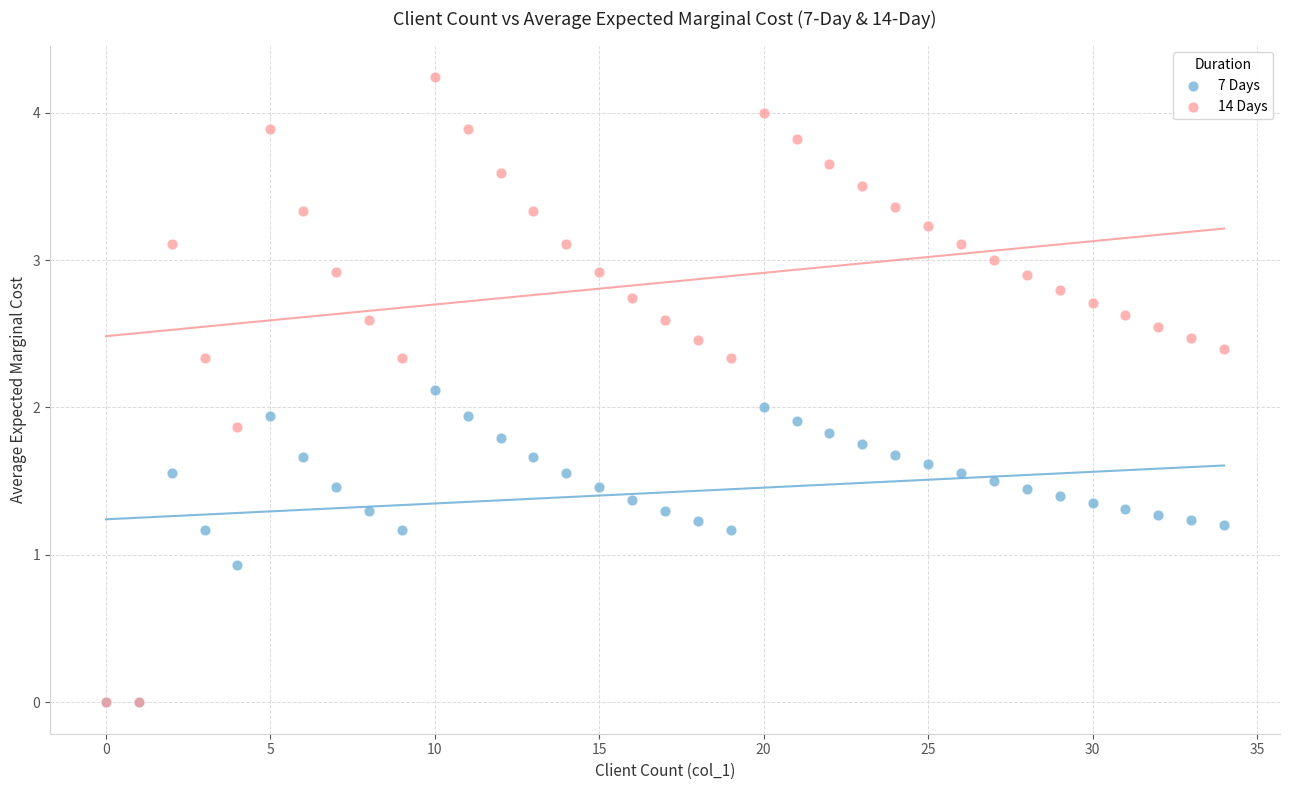

In the 7 Days series, what Y value is closest to 1?

0.9